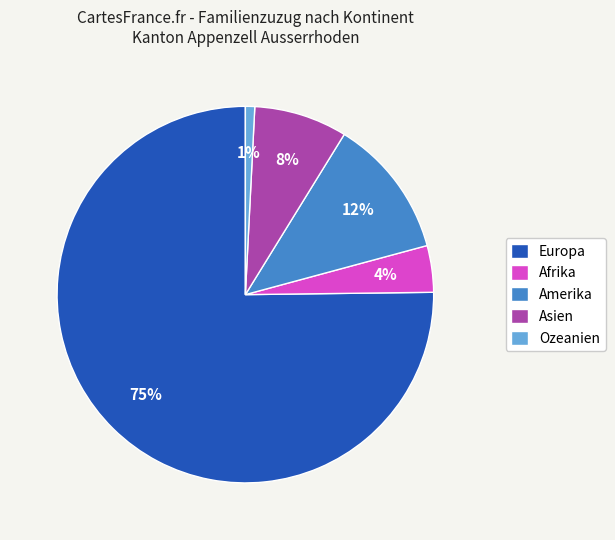

Rank the categories by value from highest to lowest.

Europa, Amerika, Asien, Afrika, Ozeanien